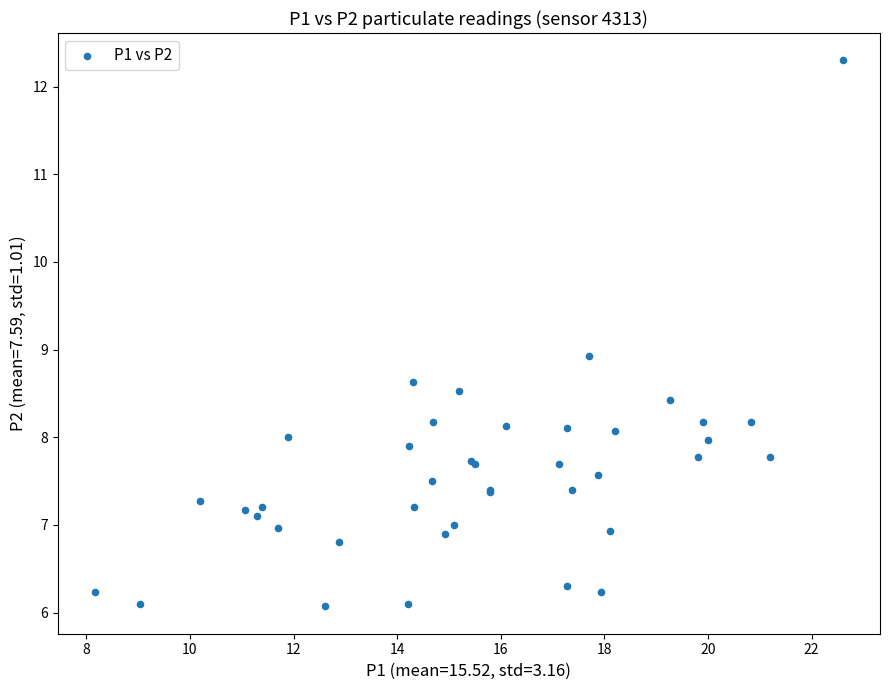

What Y value in the scatter plot is closest to 9?

8.9